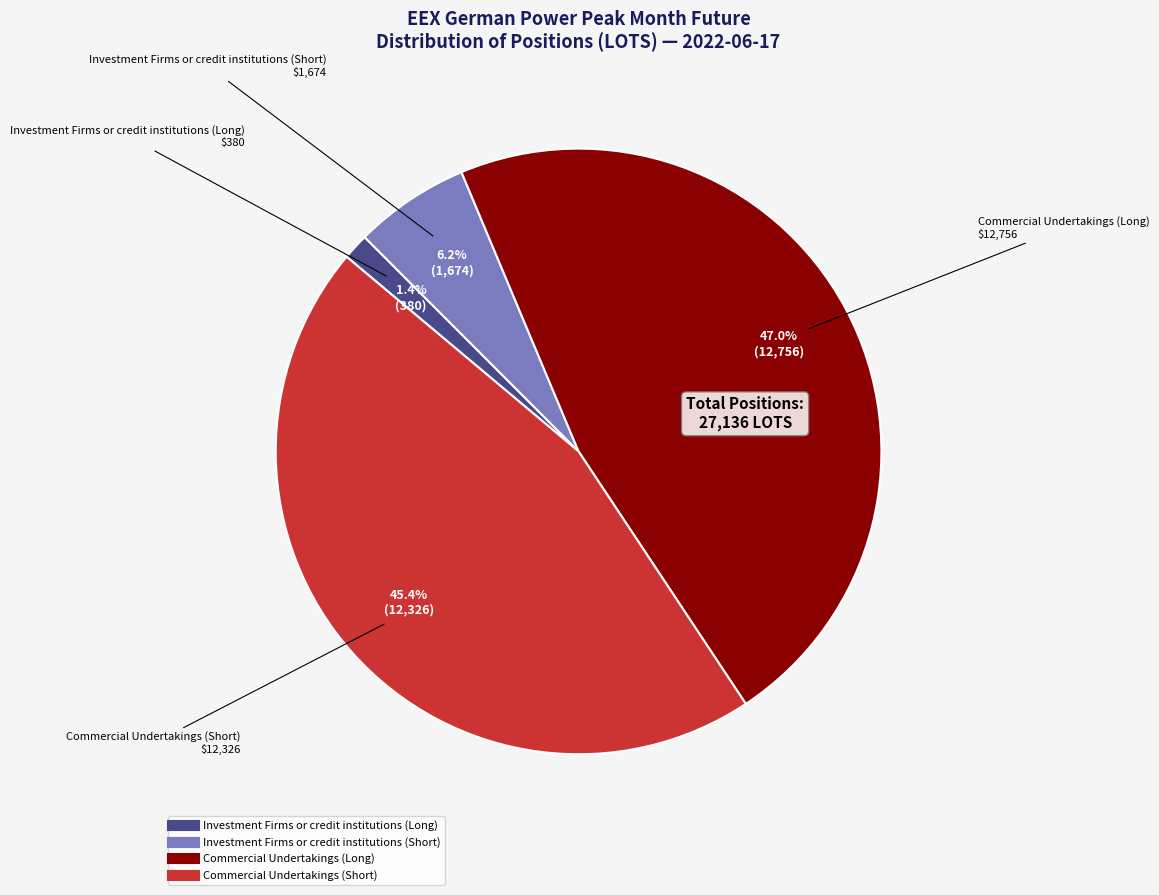

Count the number of slices in the pie.

4